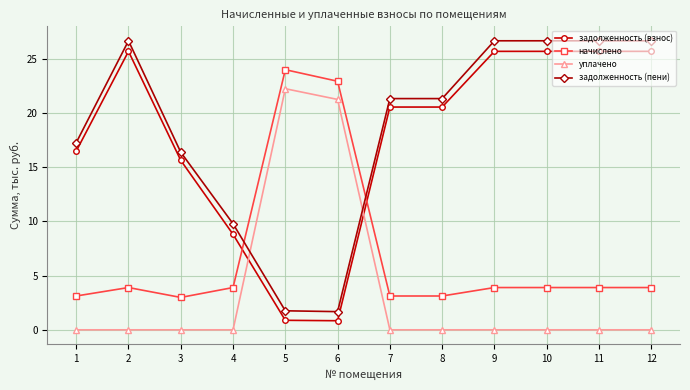

What is the average value of the задолженность (взнос) series?

17.7